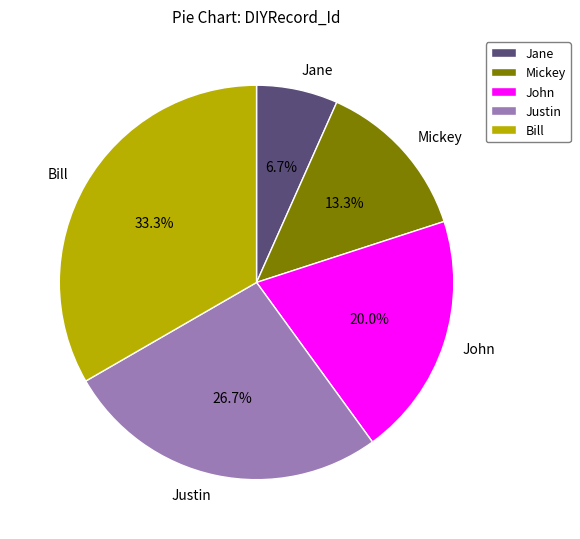

How many segments does this pie chart have?

5